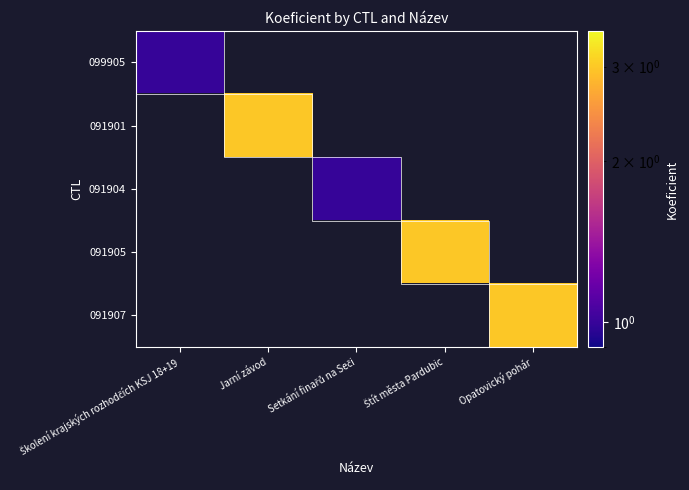

The value of 091901 at Jarní závod is 3.0. True or false?

True